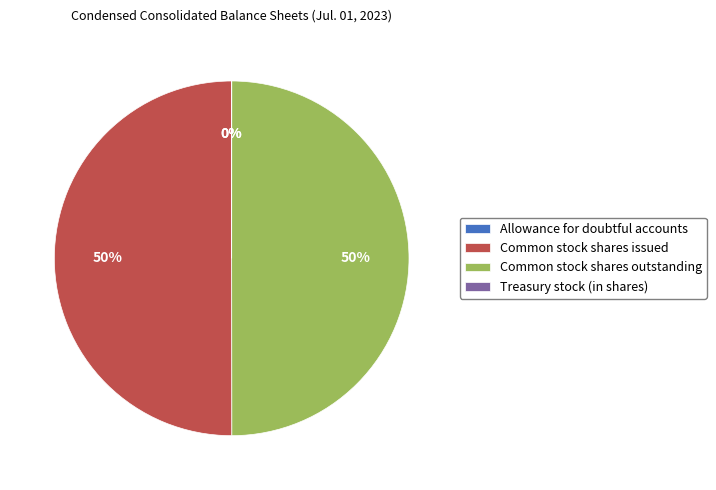

To the nearest percent, what portion does Common stock shares issued represent?

50%